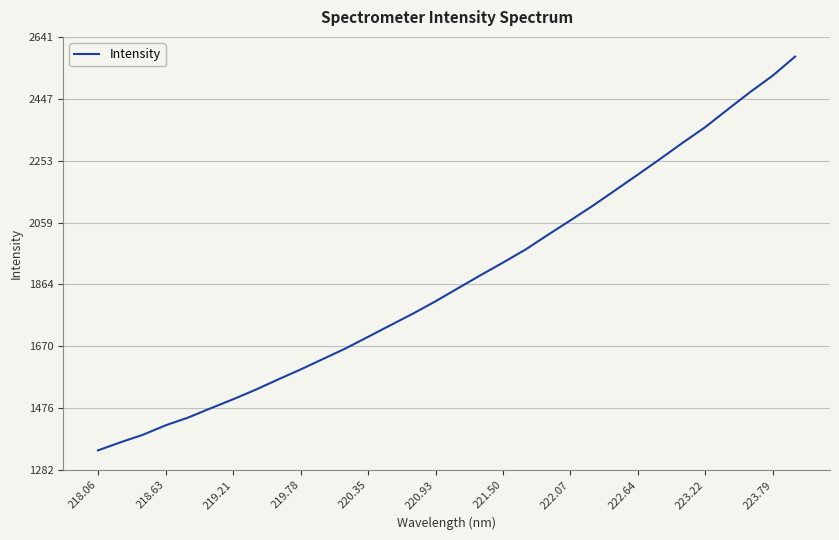

What is the difference between the maximum and minimum values?

1236.0